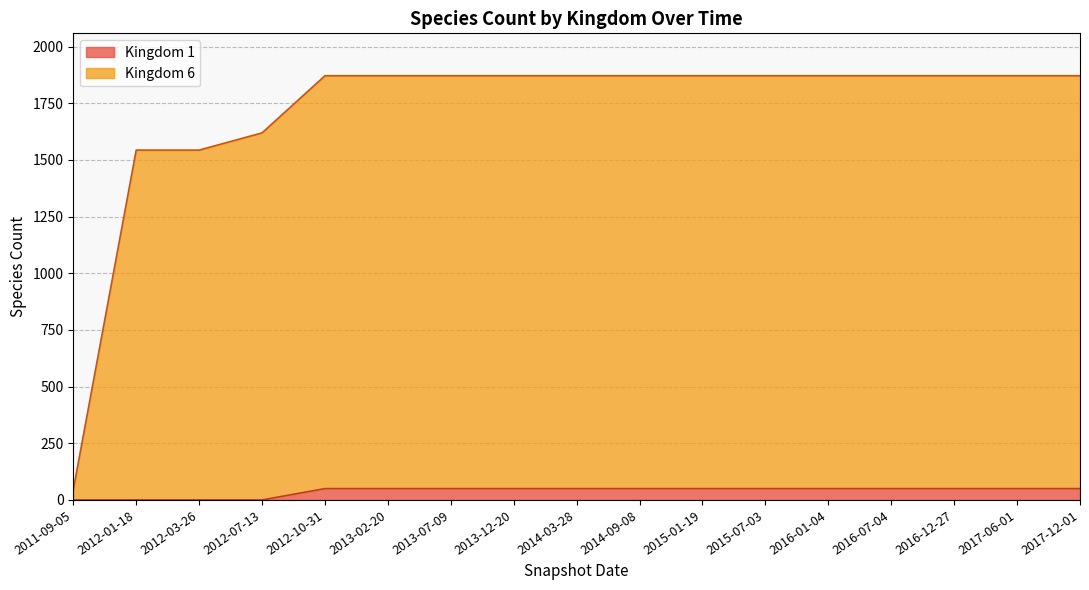

Which series has the largest range (max minus min)?

Kingdom 6